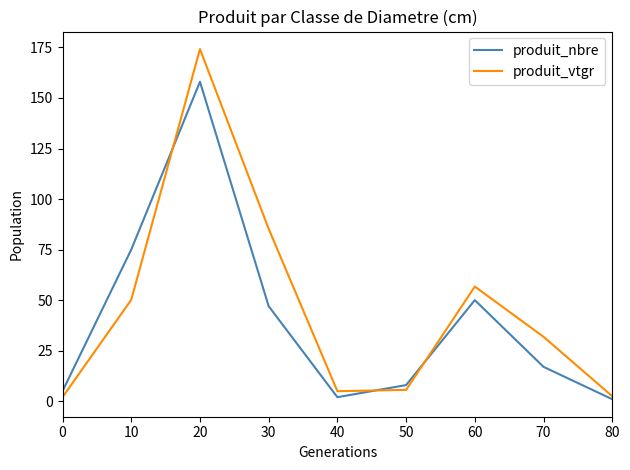

What is the greatest value displayed?

174.2